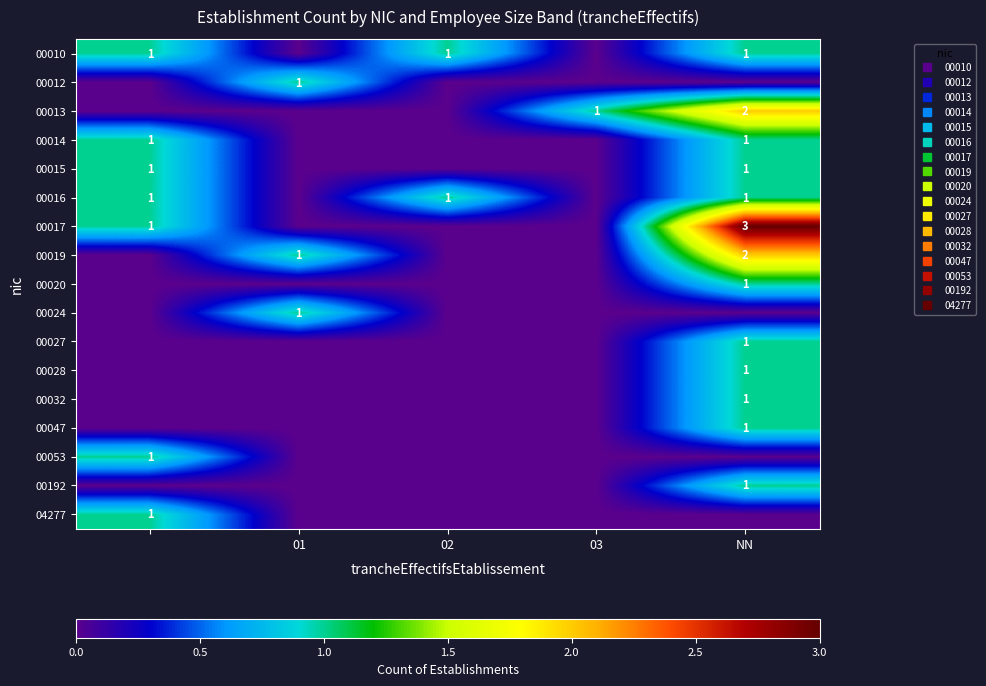

True or false: 00053 has a value of 0 at NN.

True